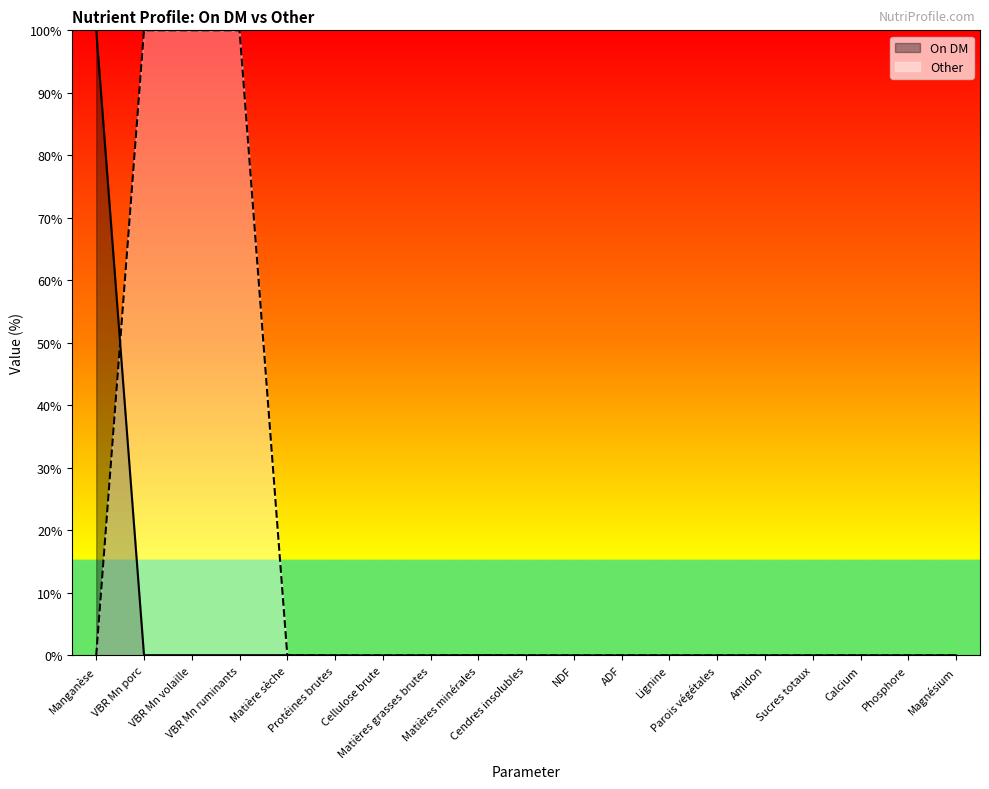

List the series in order of their peak value, lowest first.

On DM, Other